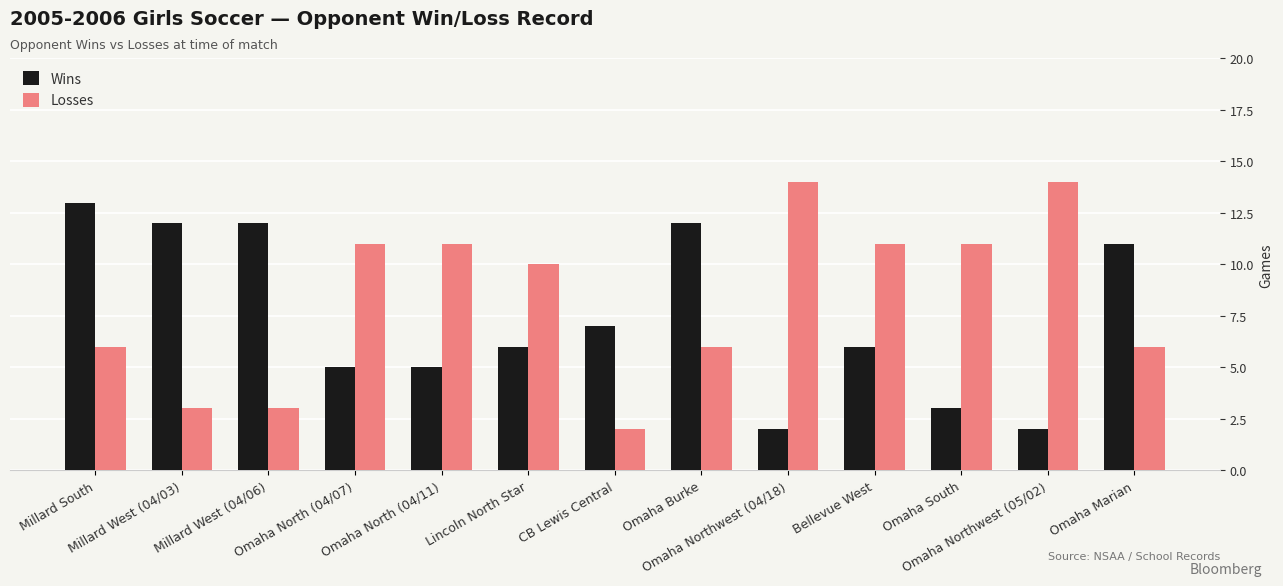

What position from the right is Omaha Burke?

6